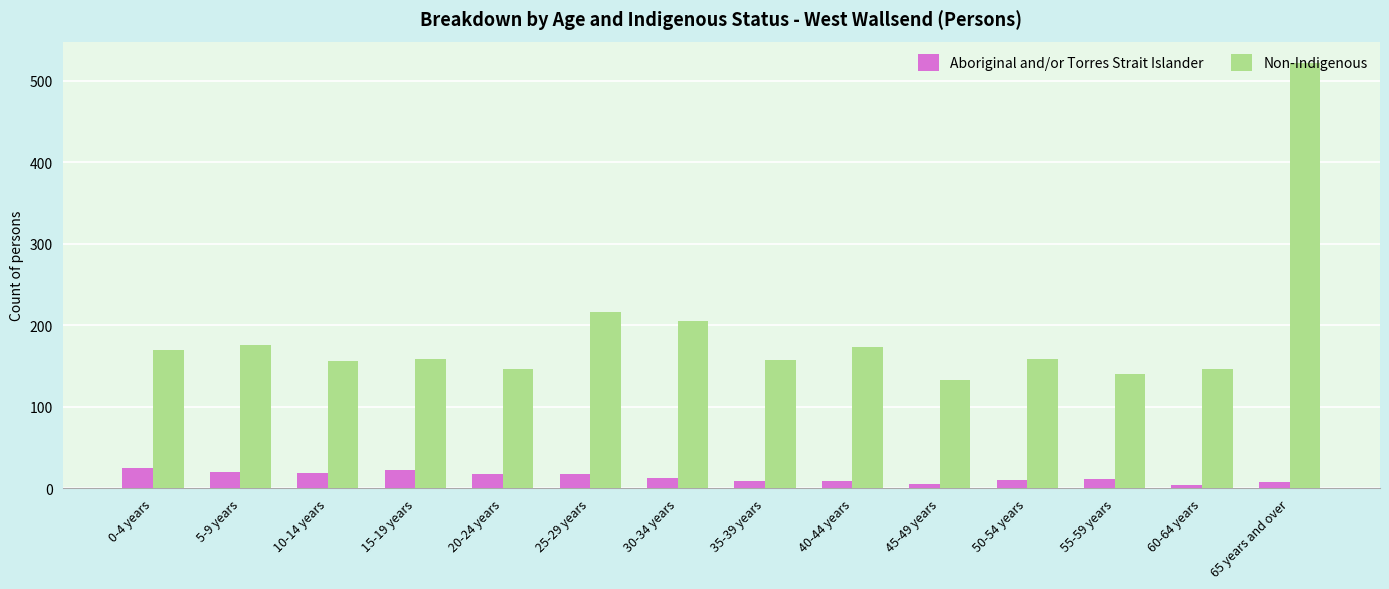

Rank the series at 5-9 years from lowest to highest value.

Aboriginal and/or Torres Strait Islander, Non-Indigenous